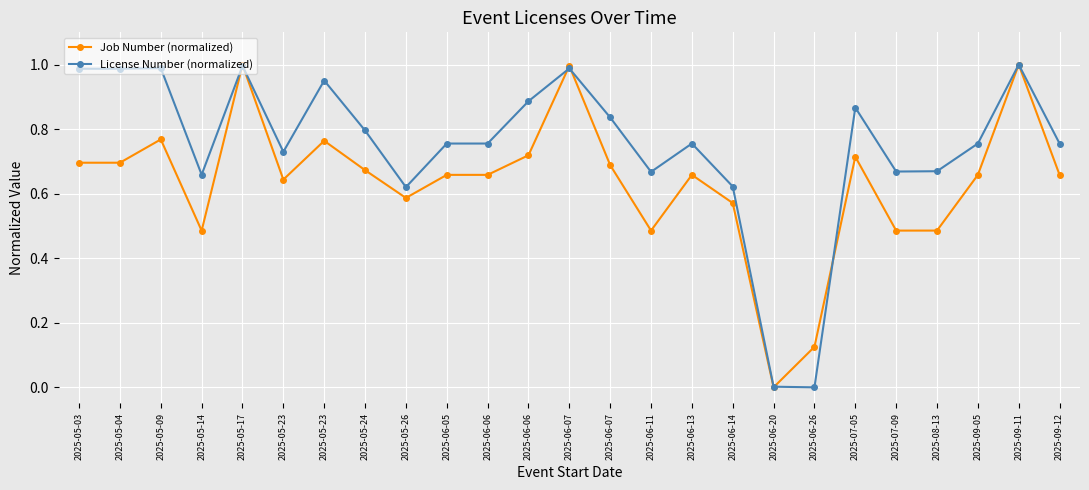

The value of Job Number (normalized) at 2025-05-26 is 0.6. True or false?

True